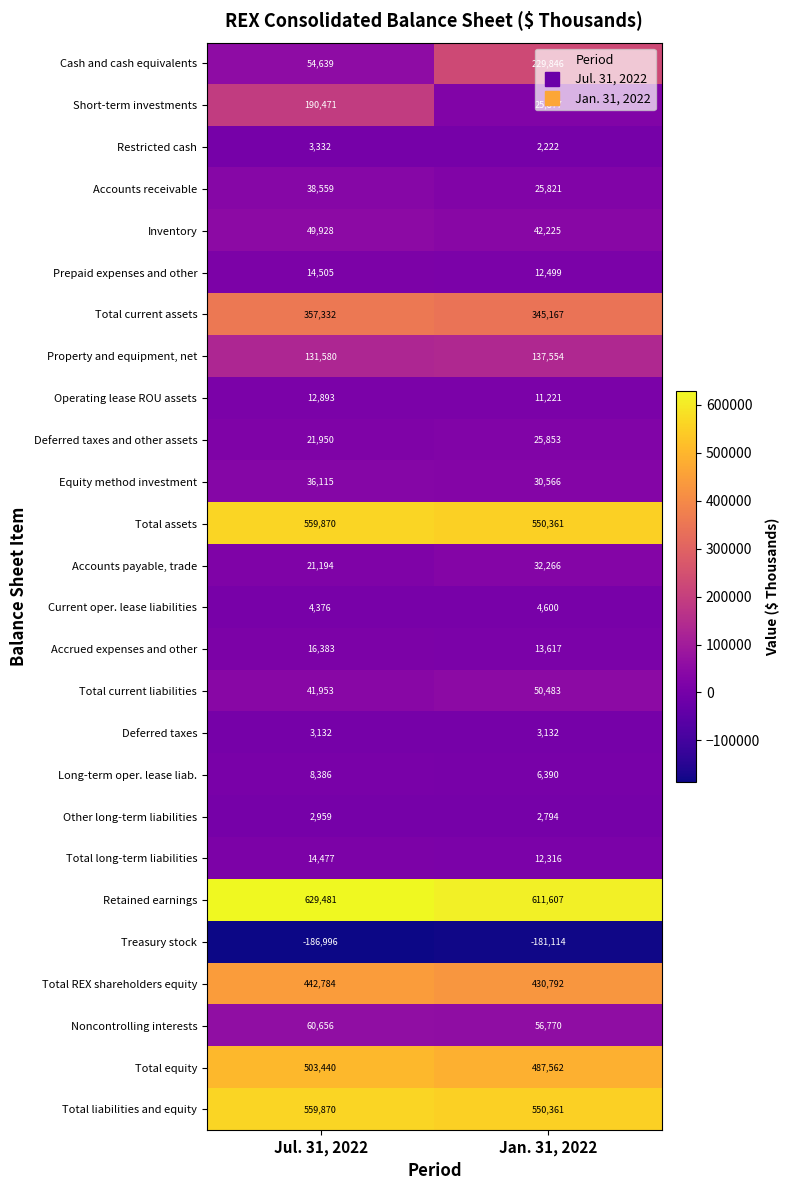

What is the maximum value shown in the chart?

629481